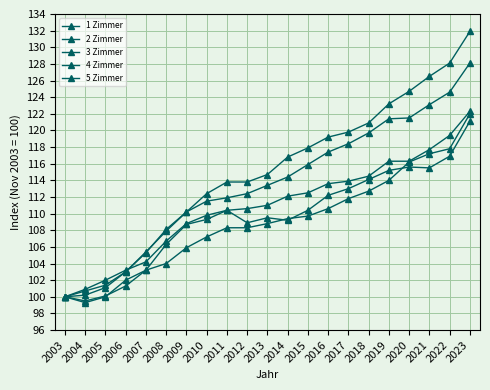

What is the value of the 2 Zimmer point at the 13th from the left?

117.9